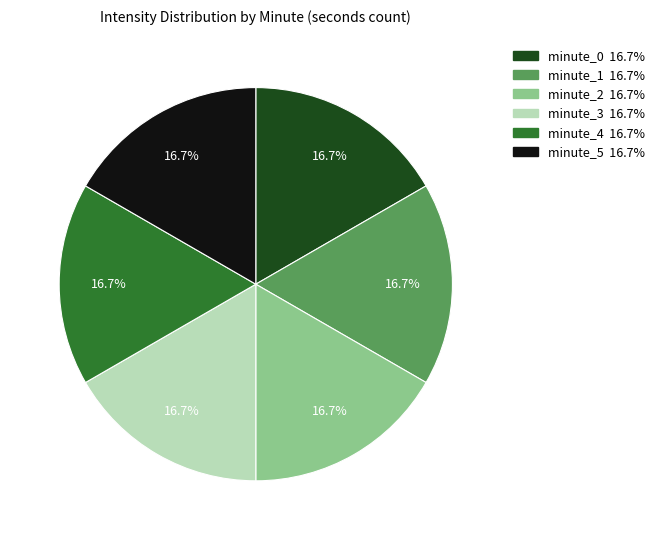

Is there any slice that represents more than half of the pie?

No